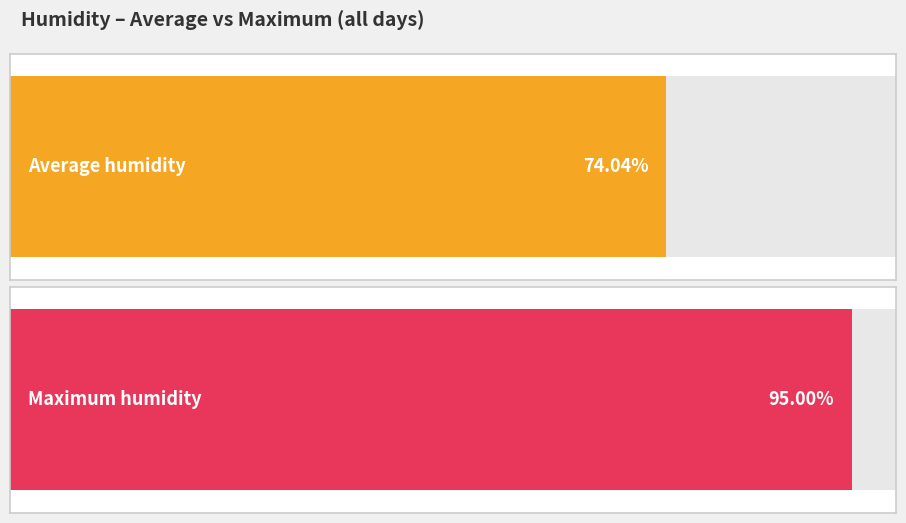

Which series has the largest range (max minus min)?

Maximum humidity